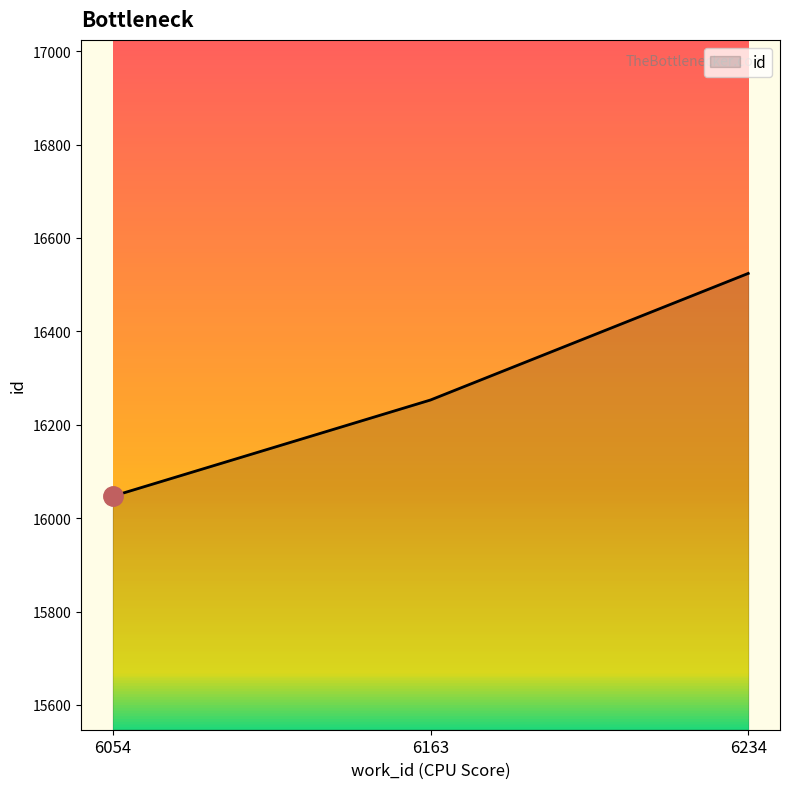

Which has a higher value, 6234 or 6163?

6234